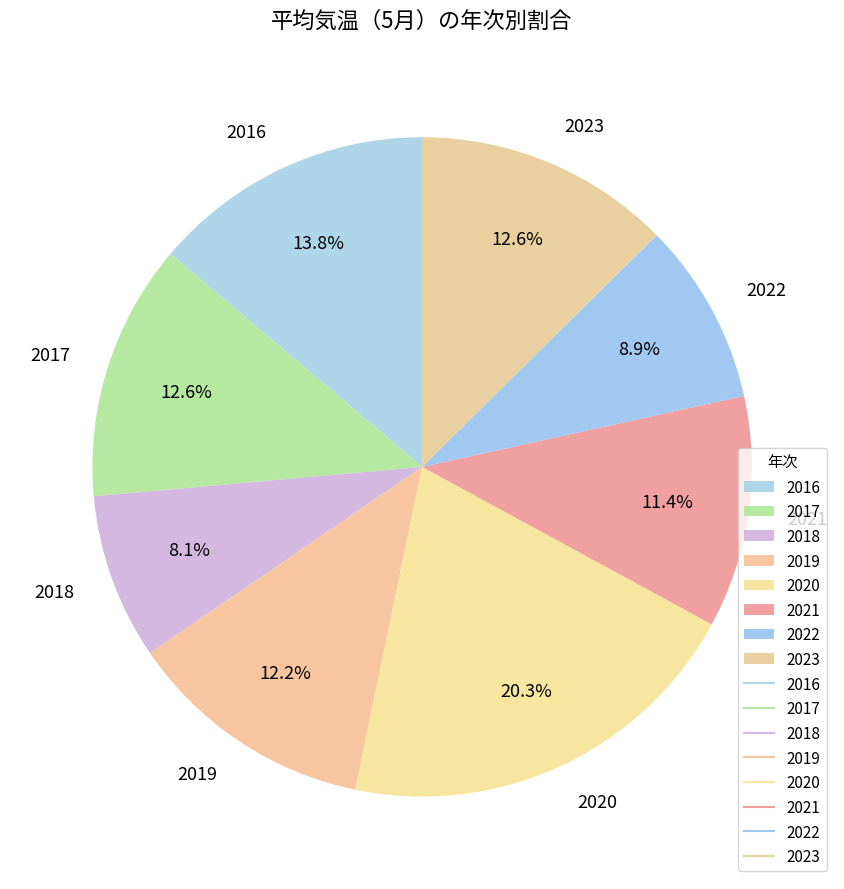

Which category has the biggest portion of the pie?

2020